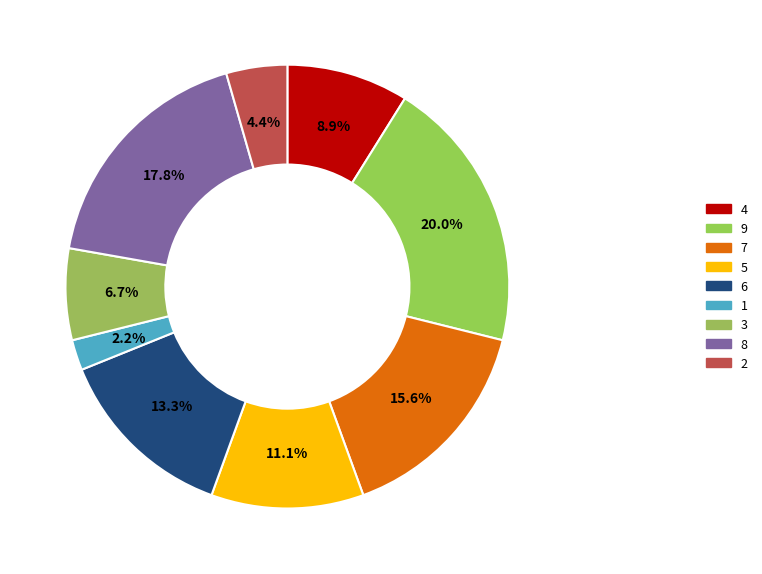

How many segments does this pie chart have?

9